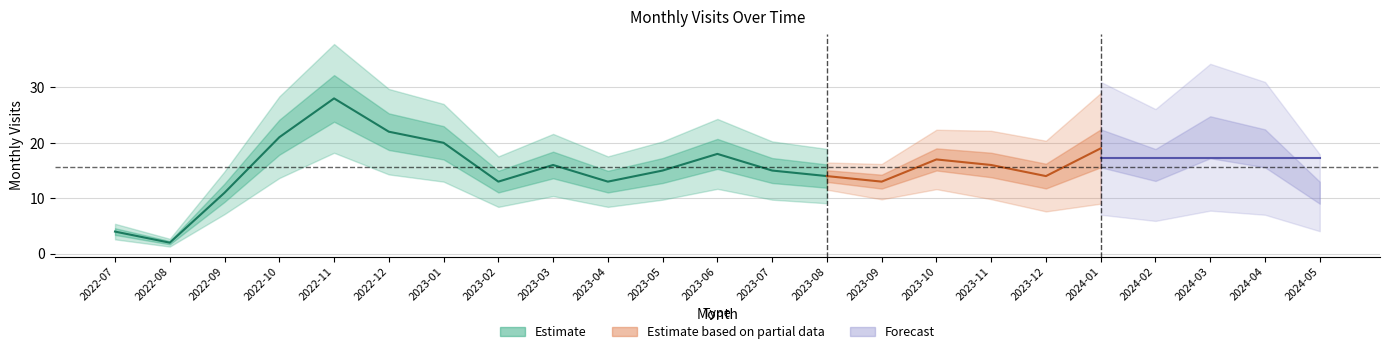

Which label corresponds to the largest value in the chart?

2022-11